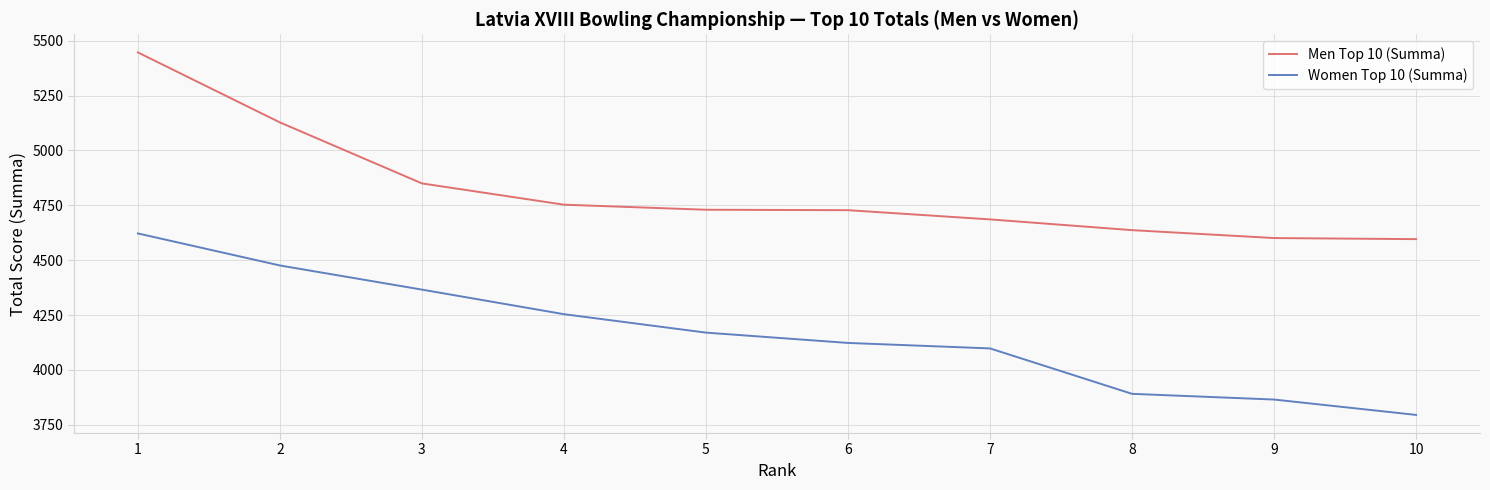

True or false: Women Top 10 (Summa) and Men Top 10 (Summa) cross at least once.

False